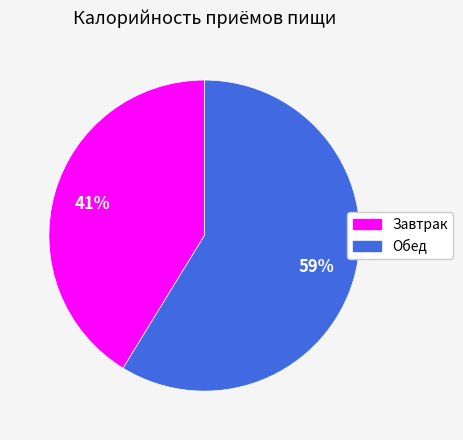

Rank the categories by value from highest to lowest.

Обед, Завтрак